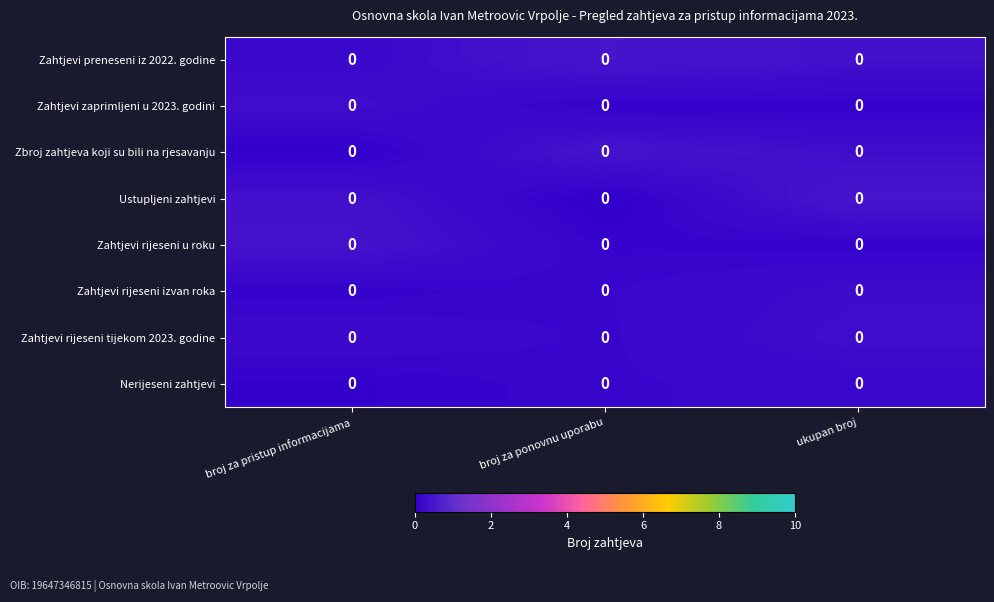

Count the number of data series in this chart.

8